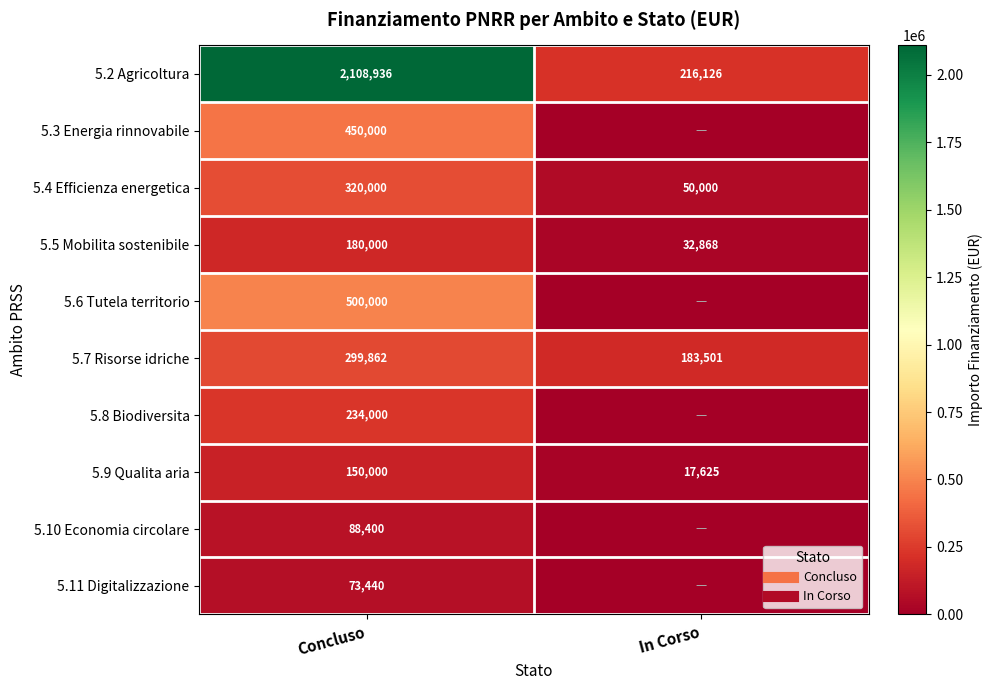

At which label is 5.9 Qualita aria closest to 83812?

In Corso